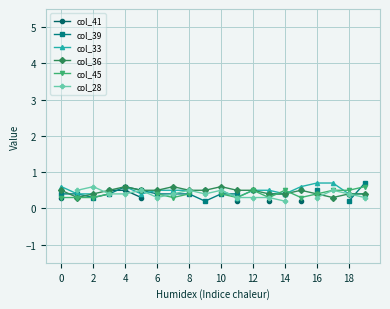

In col_36, how many points are higher than both neighbors (excluding endpoints)?

4